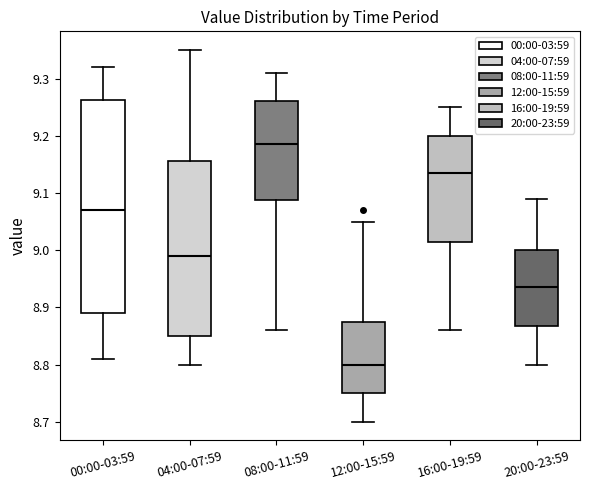

Which box's median line is the highest?

08:00-11:59